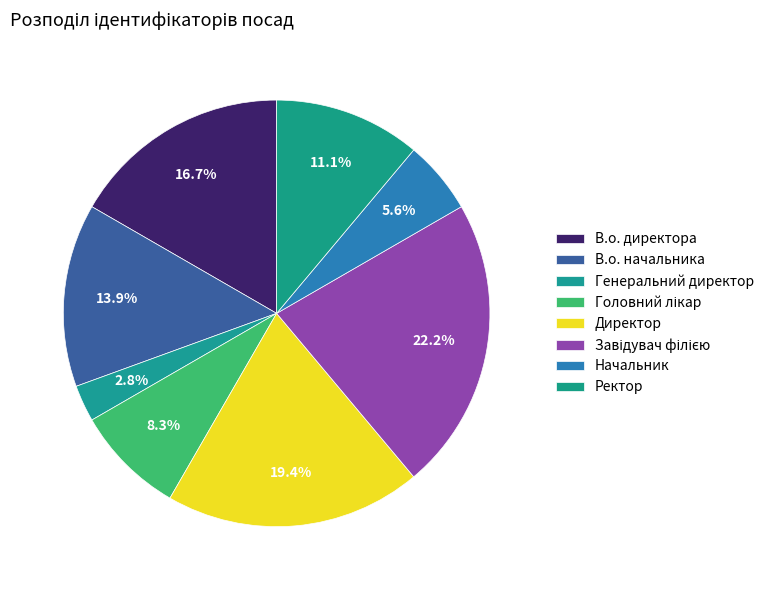

Count the number of slices in the pie.

8